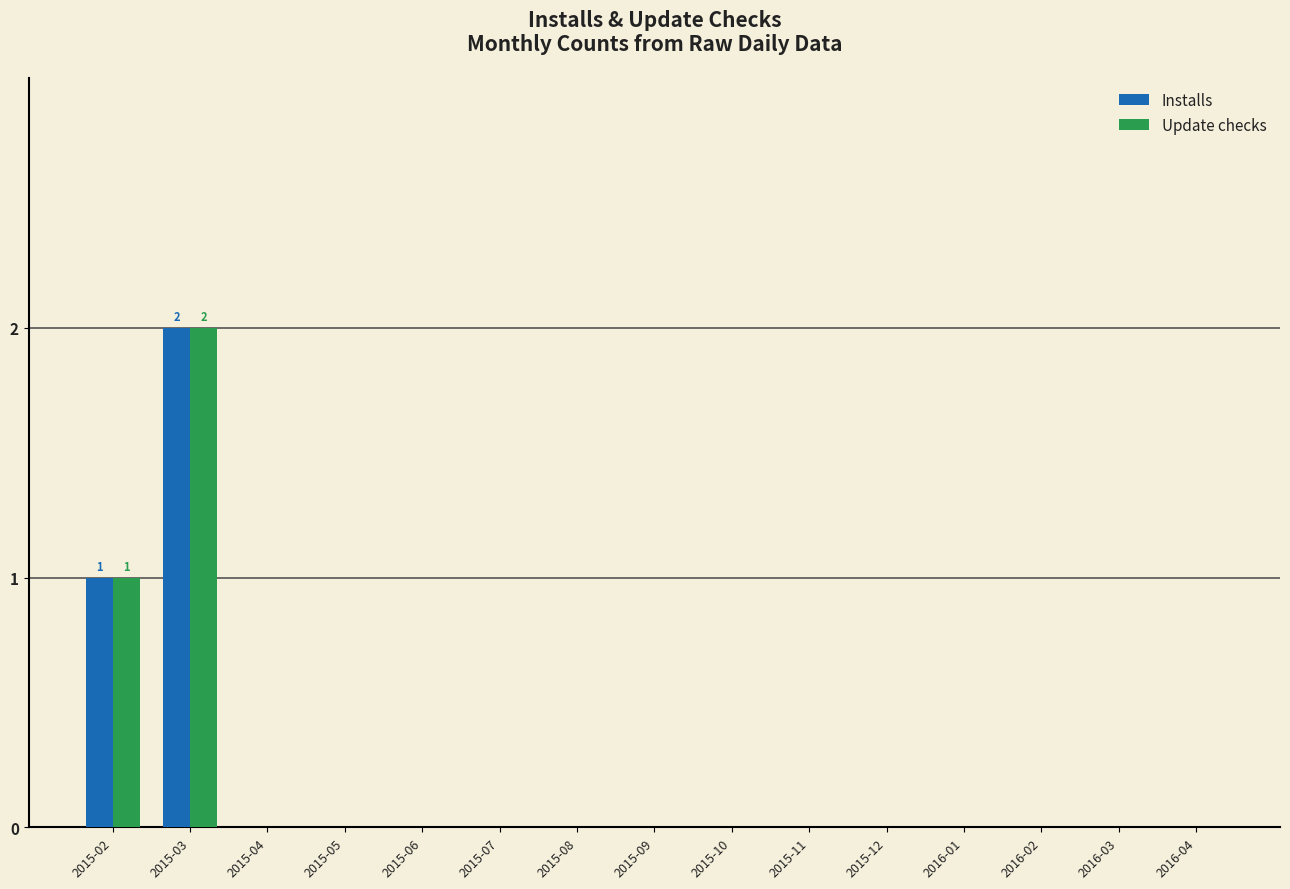

What is the sum of all Installs values?

3